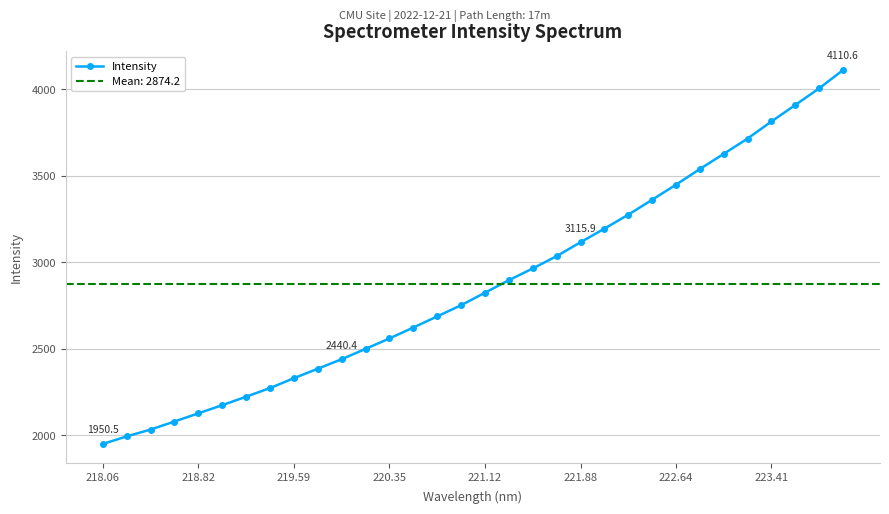

True or false: Intensity has a value of 2127.4 at 218.82.

True